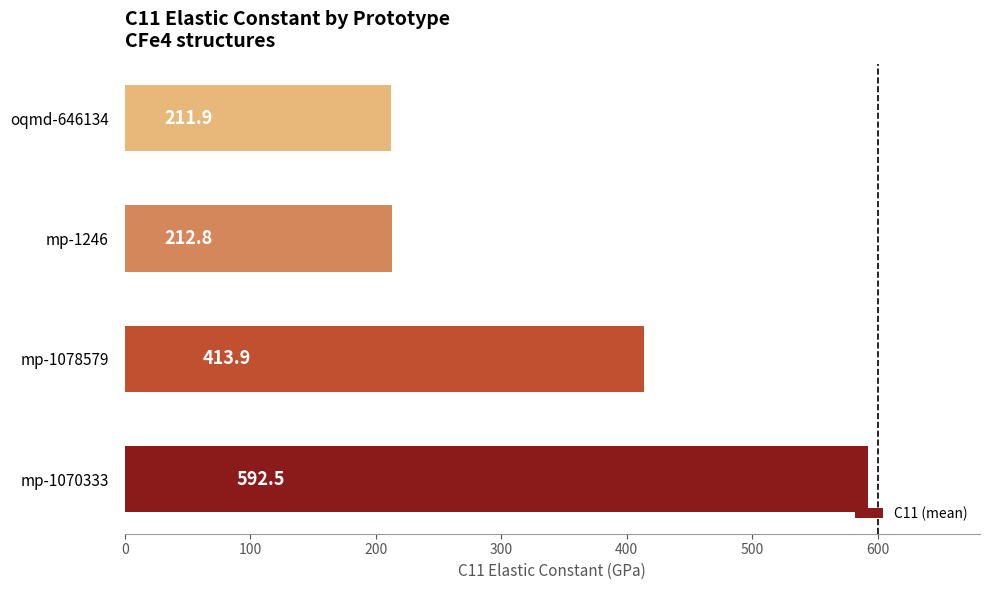

Rank the categories by value from lowest to highest.

oqmd-646134, mp-1246, mp-1078579, mp-1070333